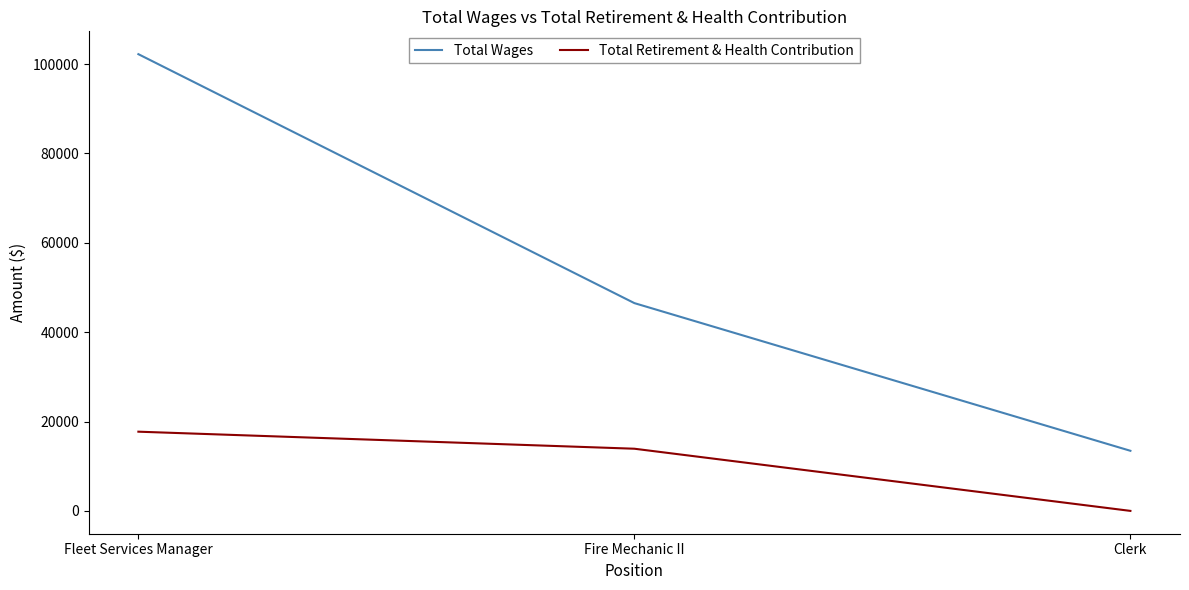

At which category is the sum across all series the highest?

Fleet Services Manager